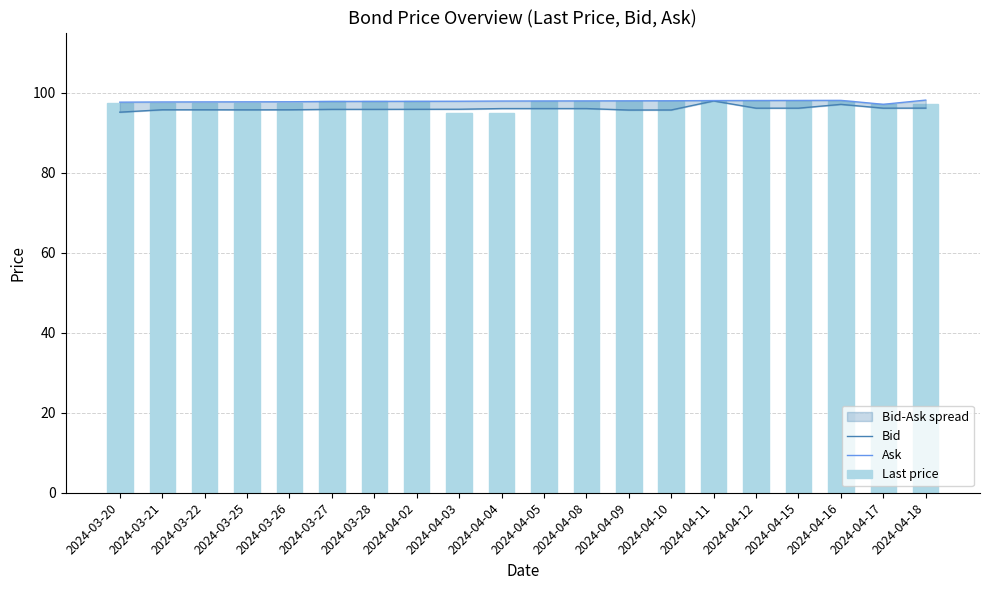

What position from the right is 2024-03-20?

20